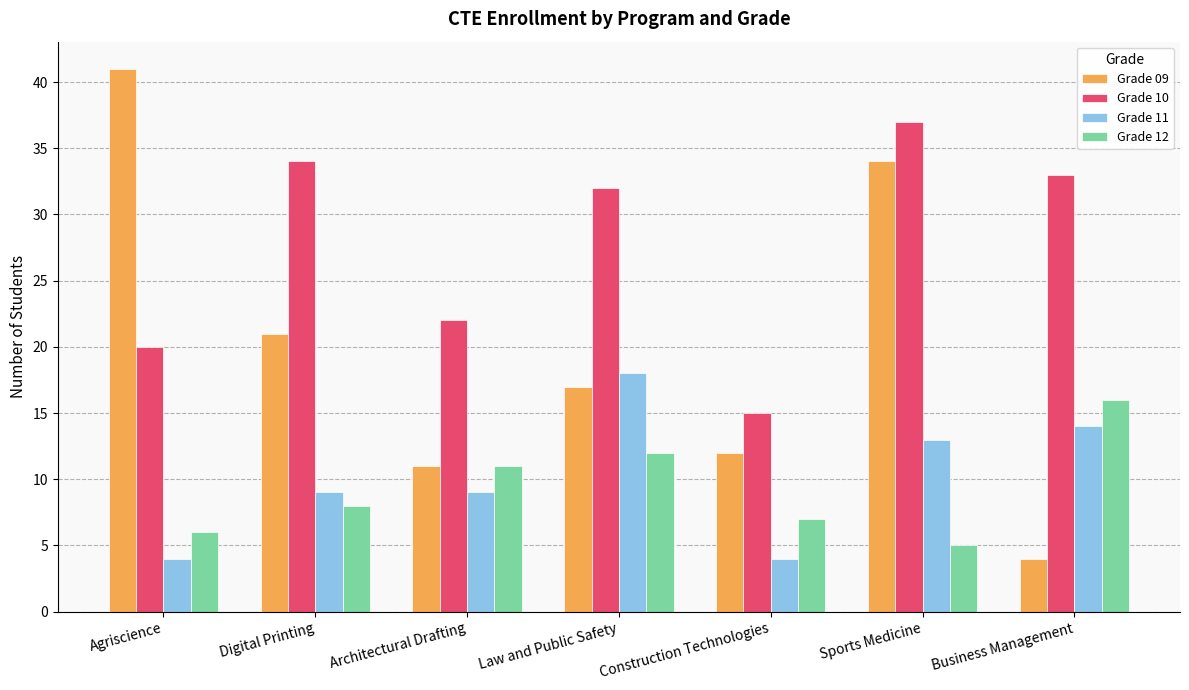

How many bars are there in total?

28